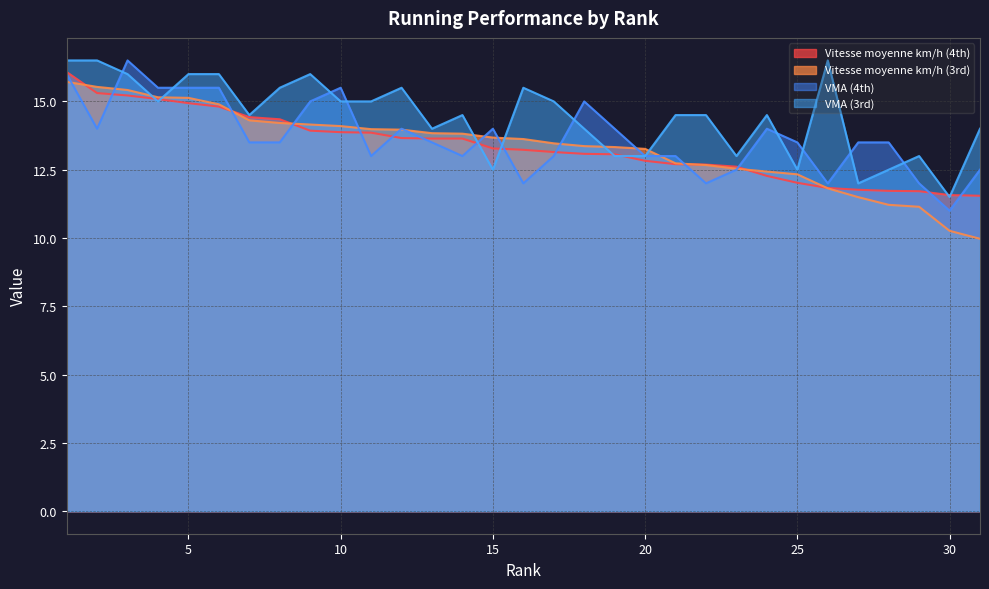

Between 26 and 31, which is larger?

26